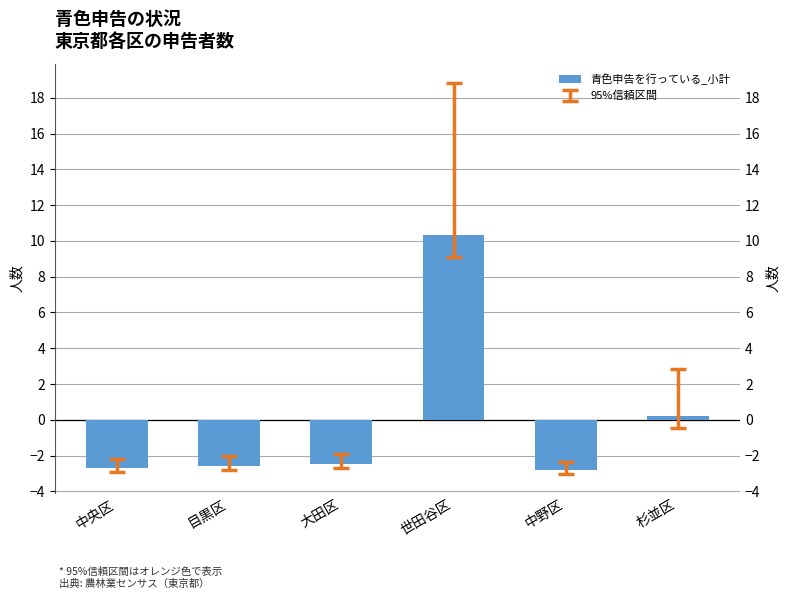

What is the value of the 3rd bar from the left?

-2.5